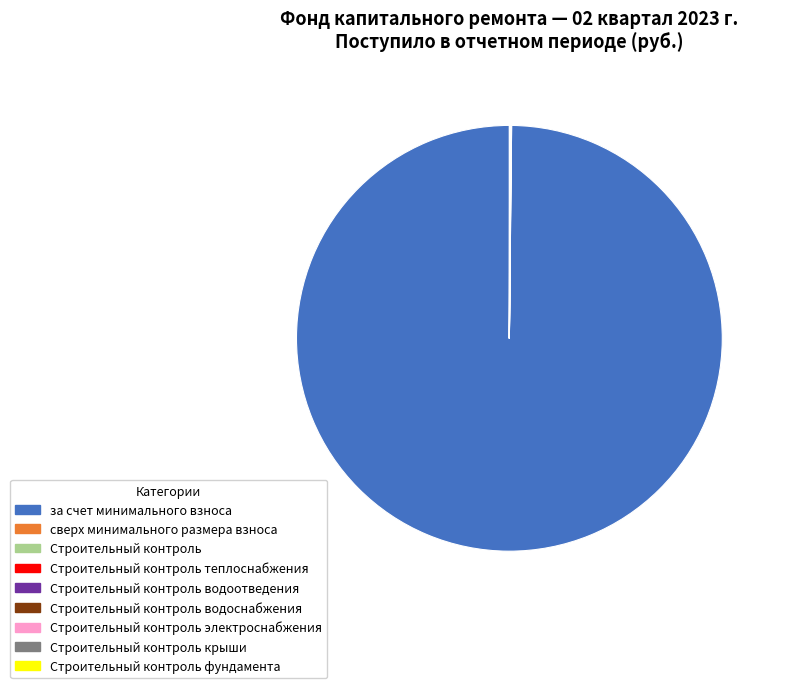

What is the largest slice in the pie chart?

за счет минимального взноса